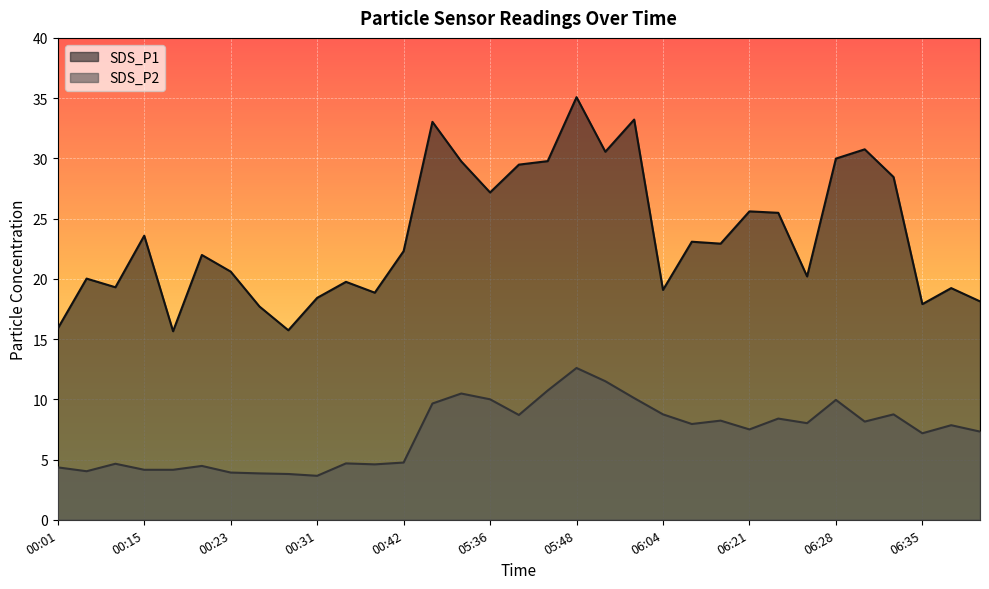

At which label does SDS_P1 first exceed 22?

00:15